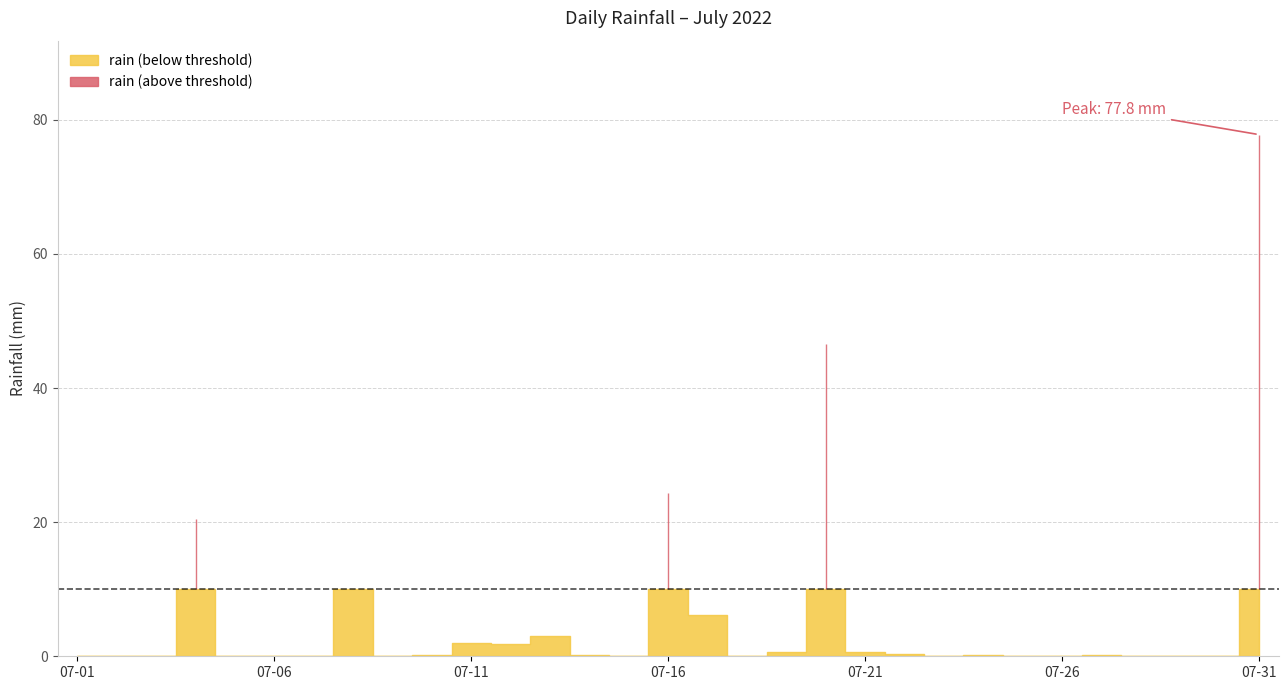

Rank the categories by value from highest to lowest.

2022-07-31, 2022-07-20, 2022-07-16, 2022-07-04, 2022-07-08, 2022-07-17, 2022-07-13, 2022-07-11, 2022-07-12, 2022-07-19, 2022-07-21, 2022-07-22, 2022-07-10, 2022-07-14, 2022-07-24, 2022-07-27, 2022-07-01, 2022-07-02, 2022-07-03, 2022-07-05, 2022-07-06, 2022-07-07, 2022-07-09, 2022-07-15, 2022-07-18, 2022-07-23, 2022-07-25, 2022-07-26, 2022-07-28, 2022-07-29, 2022-07-30